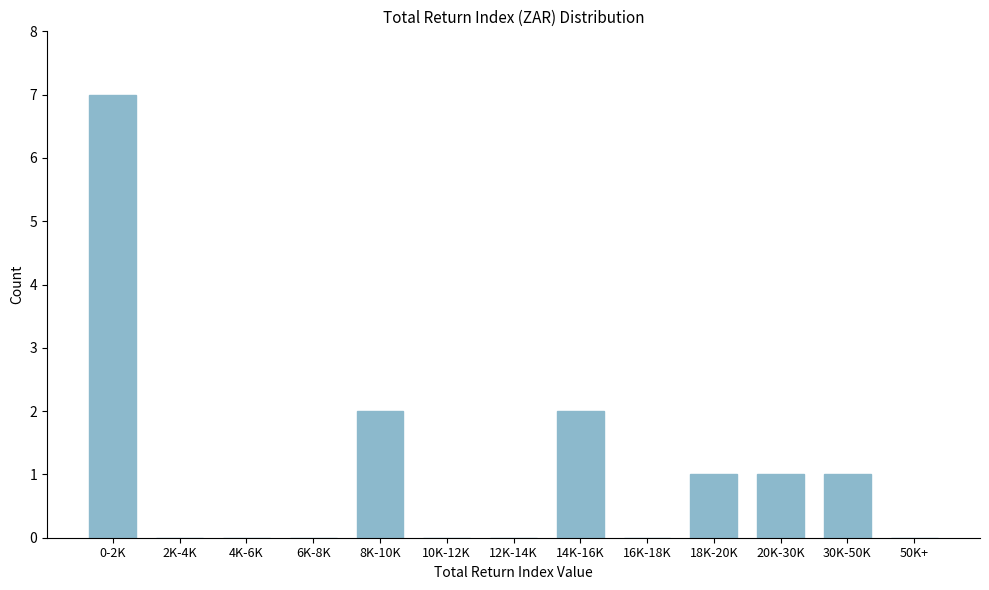

Reading left to right, transcribe all the data shown in this chart.

0-2K=7	2K-4K=0	4K-6K=0	6K-8K=0	8K-10K=2	10K-12K=0	12K-14K=0	14K-16K=2	16K-18K=0	18K-20K=1	20K-30K=1	30K-50K=1	50K+=0